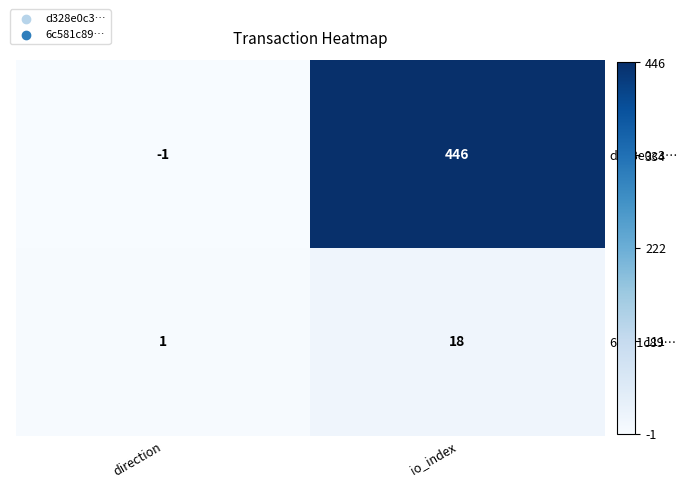

Rank the series by their average value, from lowest to highest.

6c581c89…, d328e0c3…